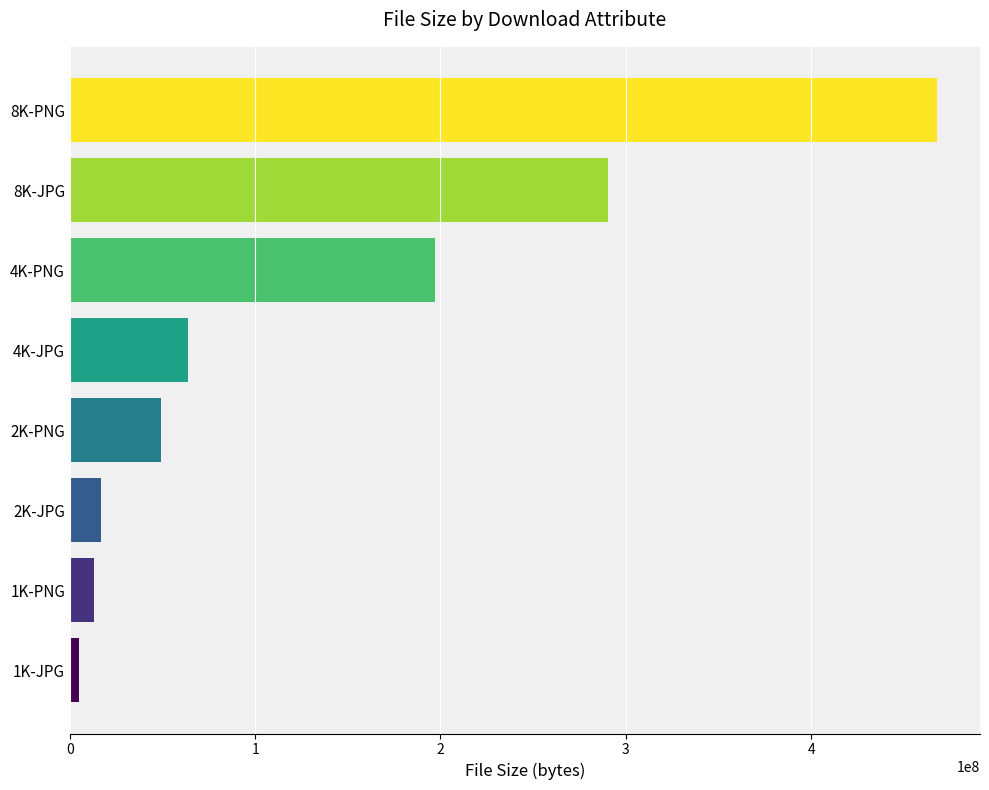

Reading bottom to top, list all the values displayed in this chart.

5092208	13084345	16626189	49444681	63596116	197070716	290465822	467775336